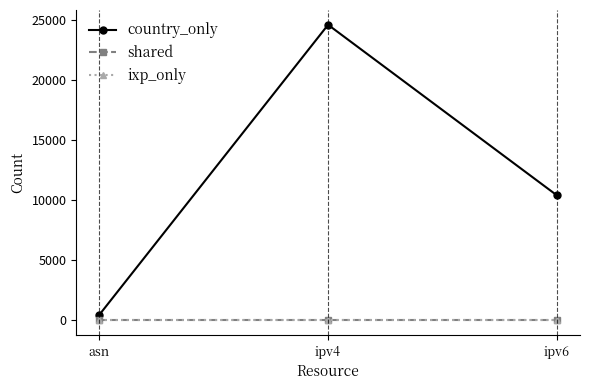

Does the chart have visible grid lines?

No